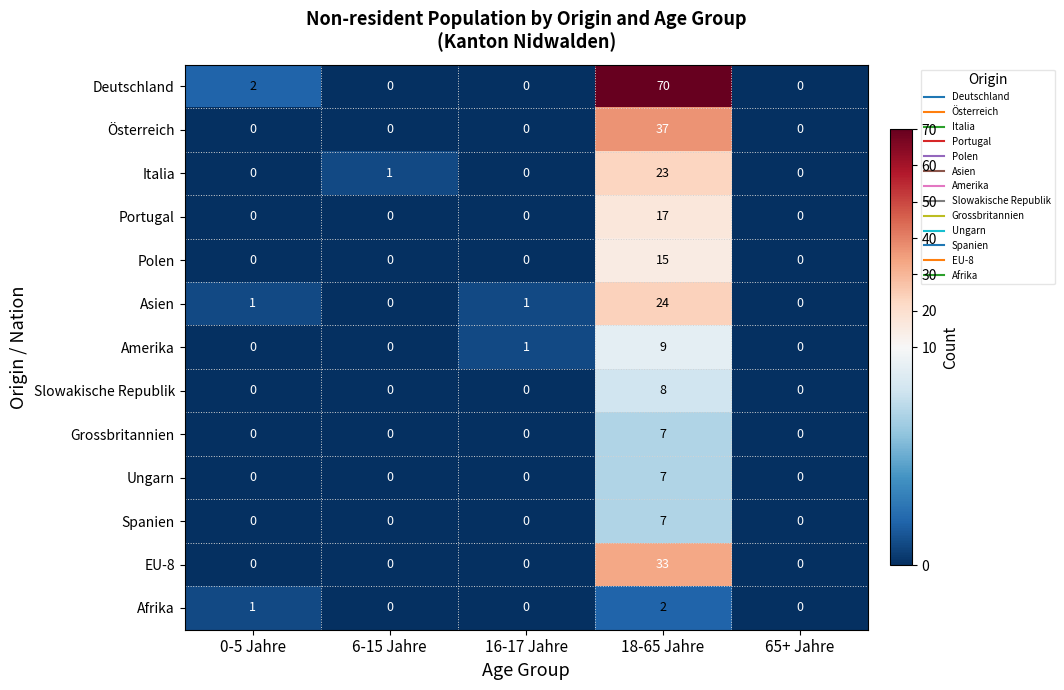

What is the difference between the highest and lowest values at 18-65 Jahre?

68